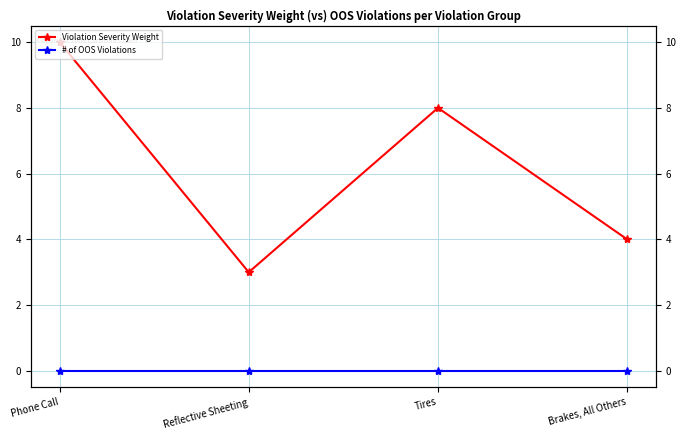

In Violation Severity Weight, how many points are higher than both neighbors (excluding endpoints)?

1